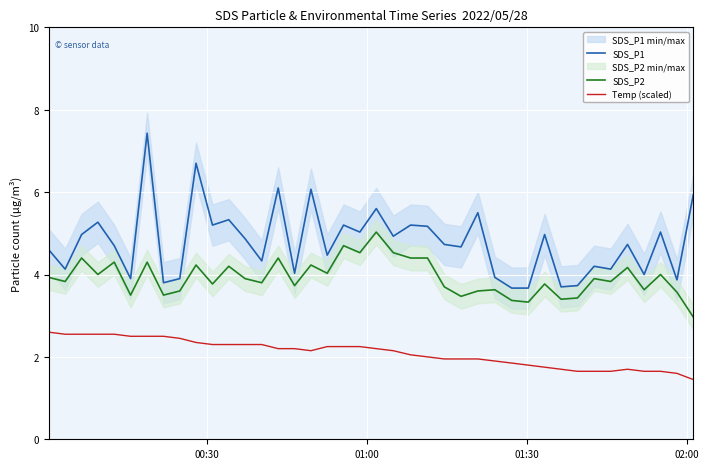

True or false: Temp (scaled) and SDS_P2 intersect in this chart.

False